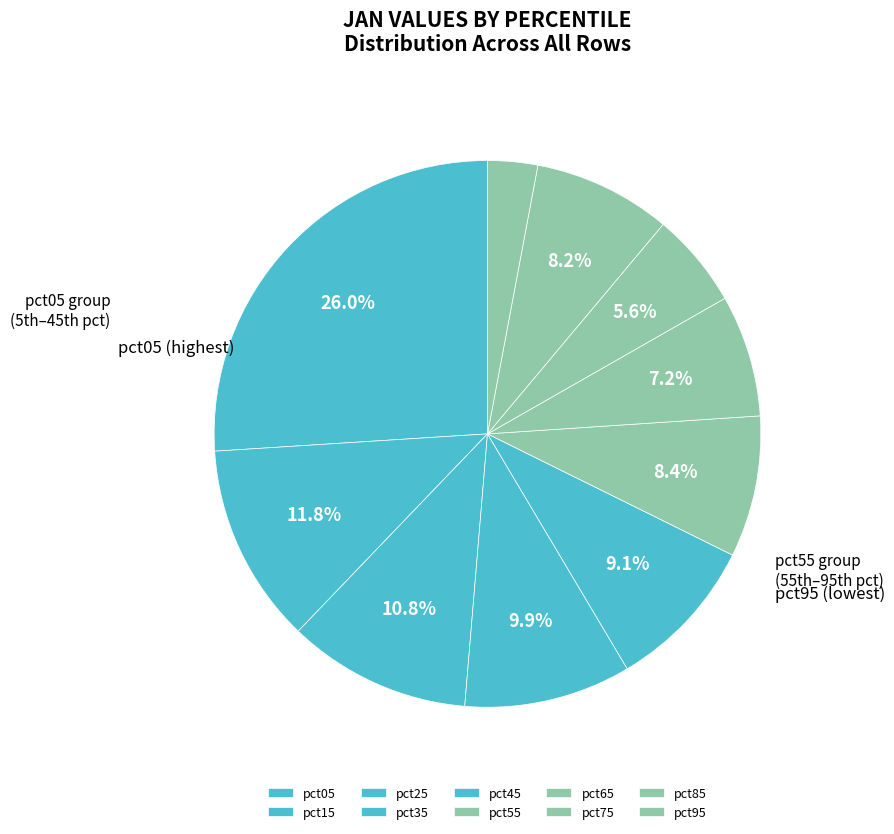

Does pct95 account for over 50% of the chart?

No